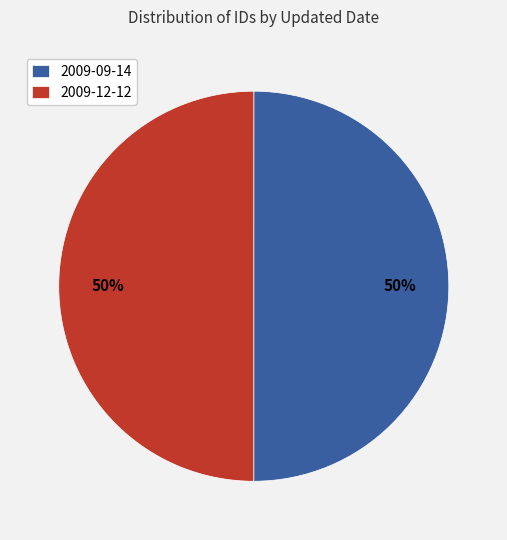

How many segments does this pie chart have?

2